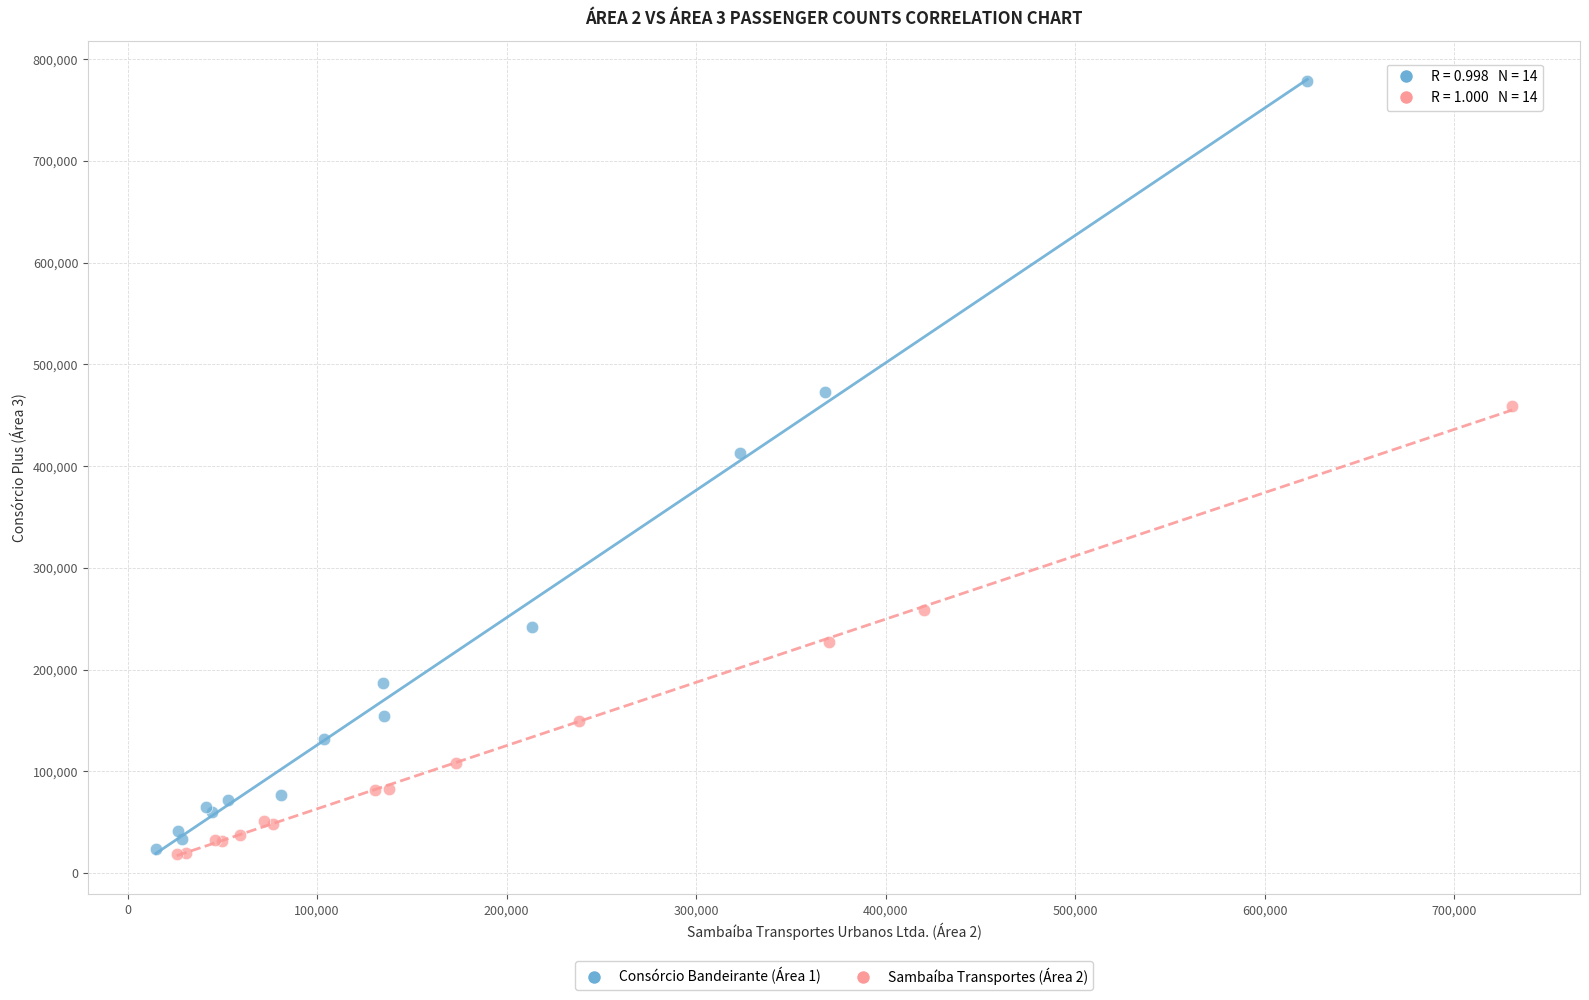

Which series contains the highest Y value?

Consórcio Bandeirante (Área 1)